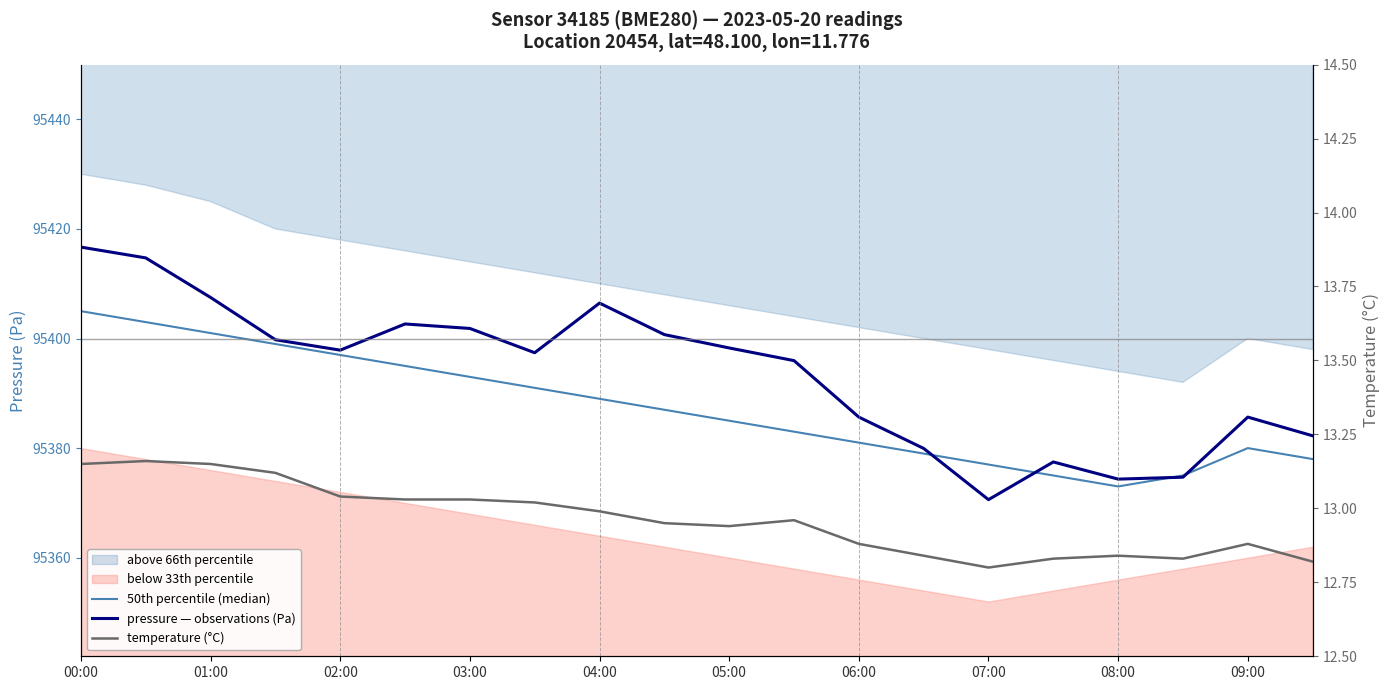

How many lines are shown in the chart?

3